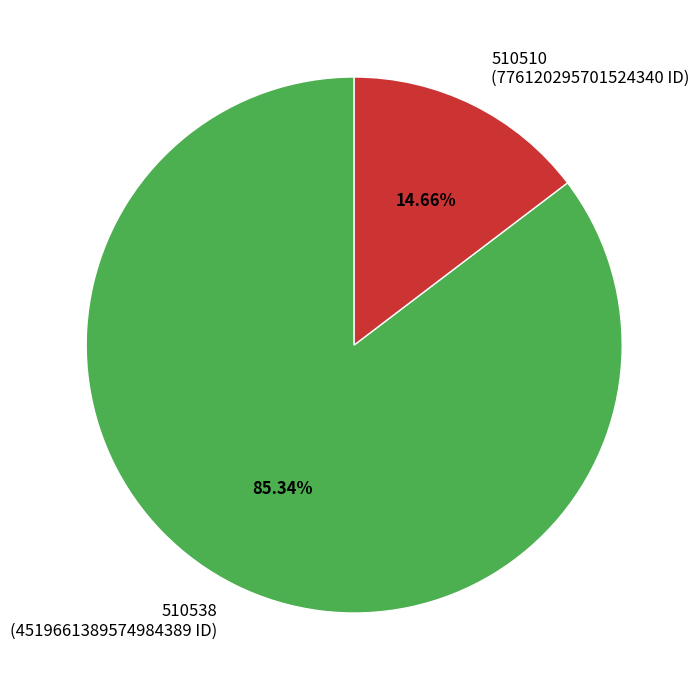

To the nearest percent, what is the difference between the 510510 and 510538 slice percentages?

71%